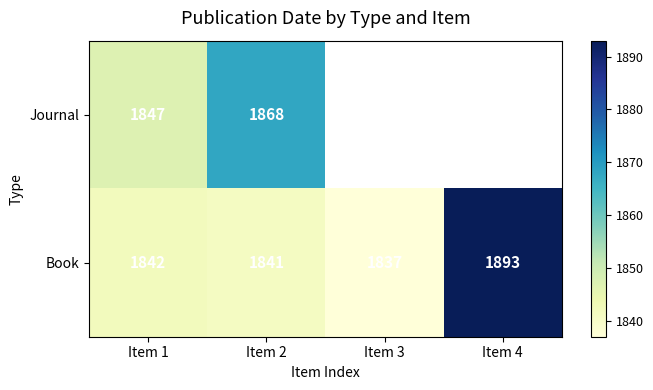

Rank the categories by Book value from lowest to highest.

Item 3, Item 2, Item 1, Item 4